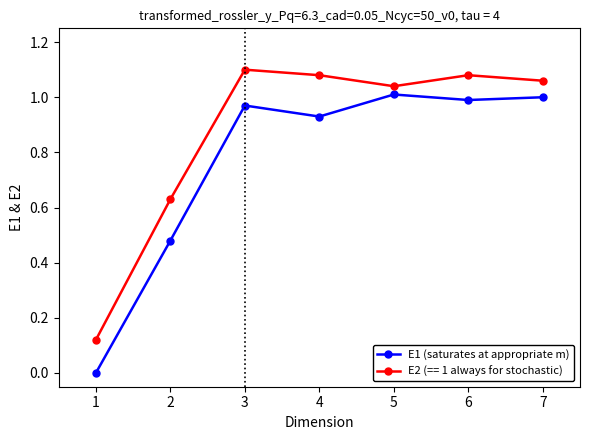

The E1 (saturates at appropriate m) series shows 0.2 at 5. True or false?

False